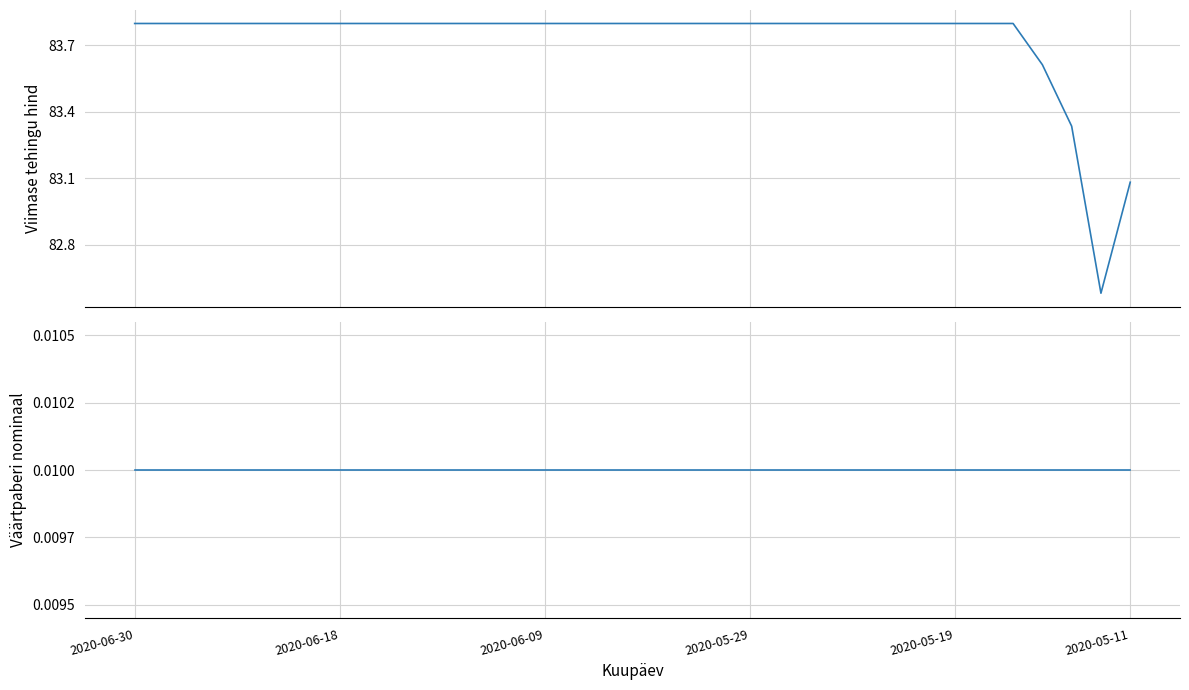

What are all the series names shown in the legend?

Viimase tehingu hind, Väärtpaberi nominaal